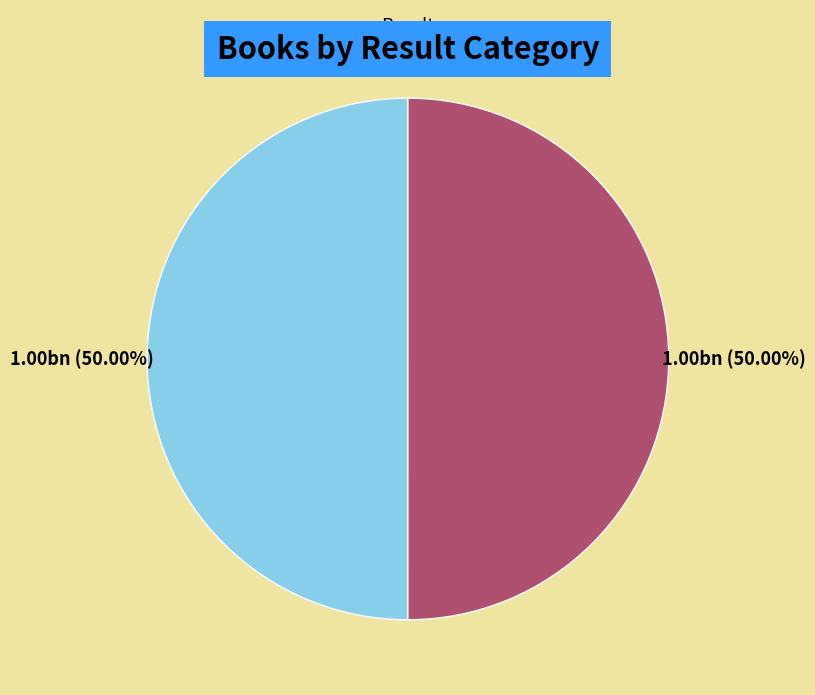

Which slice is the largest?

2